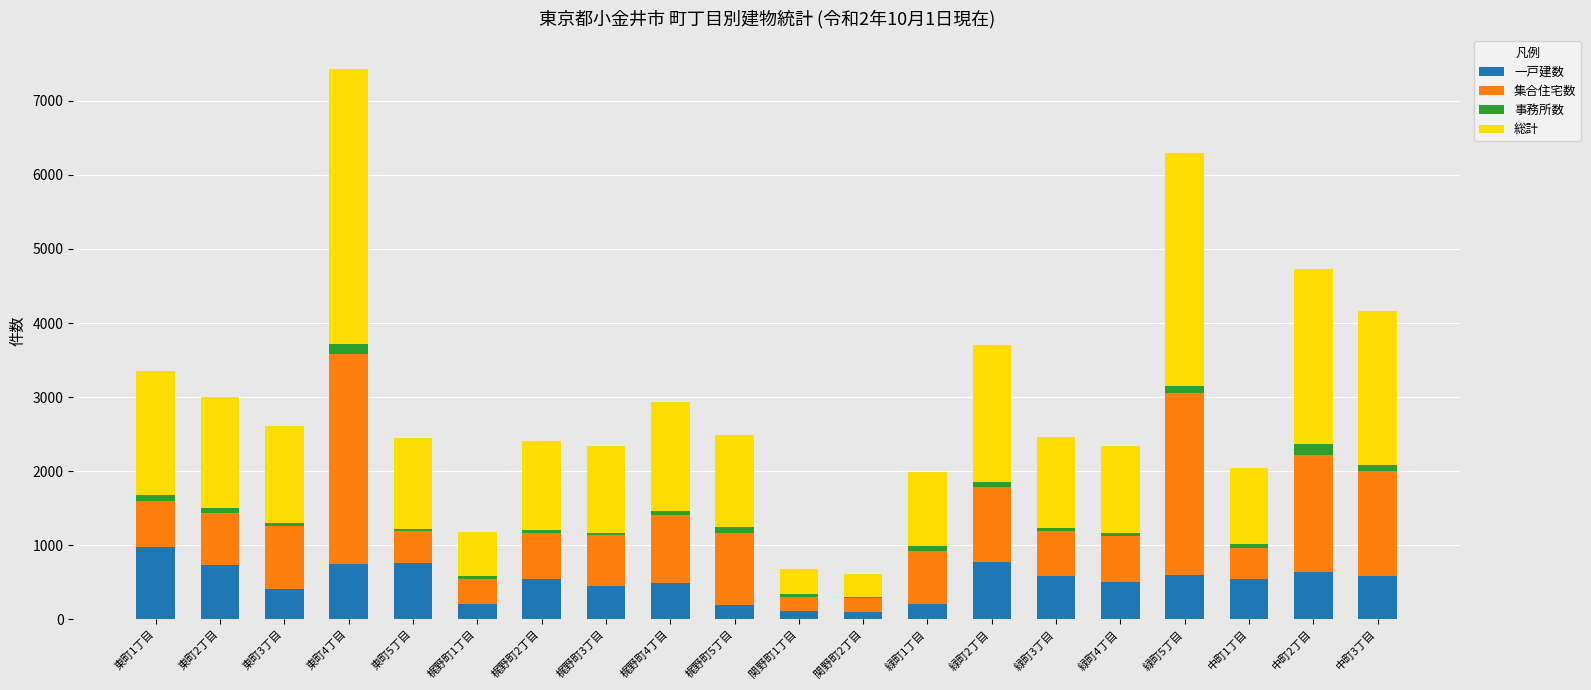

Which category has the highest value in the 一戸建数 series?

東町1丁目